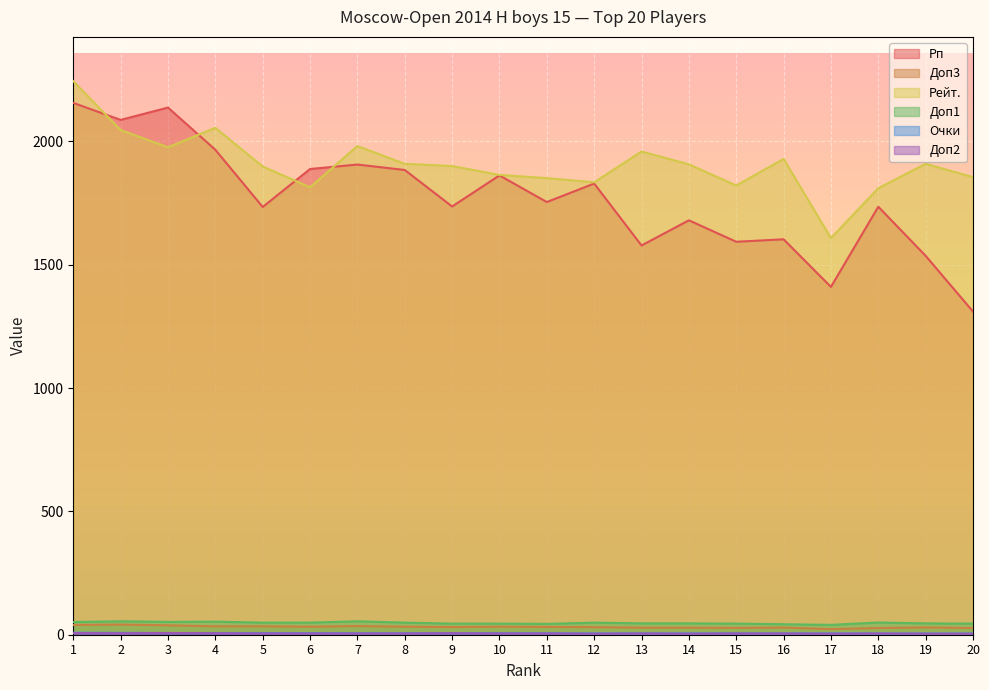

Reading right to left, transcribe all the data shown in this chart.

Рп: 20=1310.0	19=1536.0	18=1735.0	17=1410.0	16=1603.0	15=1593.0	14=1680.0	13=1578.0	12=1829.0	11=1754.0	10=1862.0	9=1736.0	8=1884.0	7=1906.0	6=1888.0	5=1734.0	4=1966.0	3=2137.0	2=2087.0	1=2156.0
Доп3: 20=27.0	19=29.5	18=27.0	17=22.5	16=29.0	15=27.5	14=28.5	13=28.5	12=30.5	11=31.5	10=32.5	9=31.0	8=32.5	7=35.0	6=32.5	5=34.0	4=34.0	3=38.0	2=41.0	1=39.5
Рейт.: 20=1855.0	19=1909.0	18=1810.0	17=1608.0	16=1929.0	15=1821.0	14=1907.0	13=1959.0	12=1834.0	11=1851.0	10=1864.0	9=1900.0	8=1909.0	7=1981.0	6=1814.0	5=1898.0	4=2055.0	3=1976.0	2=2046.0	1=2244.0
Доп1: 20=45.0	19=46.0	18=49.5	17=40.0	16=42.5	15=45.0	14=46.0	13=46.0	12=49.0	11=44.0	10=45.0	9=45.0	8=49.0	7=54.5	6=49.0	5=49.0	4=53.0	3=52.0	2=54.5	1=51.5
Очки: 20=5.0	19=5.0	18=5.0	17=5.5	16=5.5	15=5.5	14=5.5	13=5.5	12=5.5	11=6.0	10=6.0	9=6.0	8=6.0	7=6.0	6=6.5	5=6.5	4=6.5	3=7.0	2=7.5	1=8.0
Доп2: 20=4.0	19=4.0	18=5.0	17=4.0	16=5.0	15=5.0	14=4.0	13=5.0	12=4.0	11=5.0	10=5.0	9=6.0	8=5.0	7=5.0	6=5.0	5=5.0	4=6.0	3=7.0	2=6.0	1=7.0